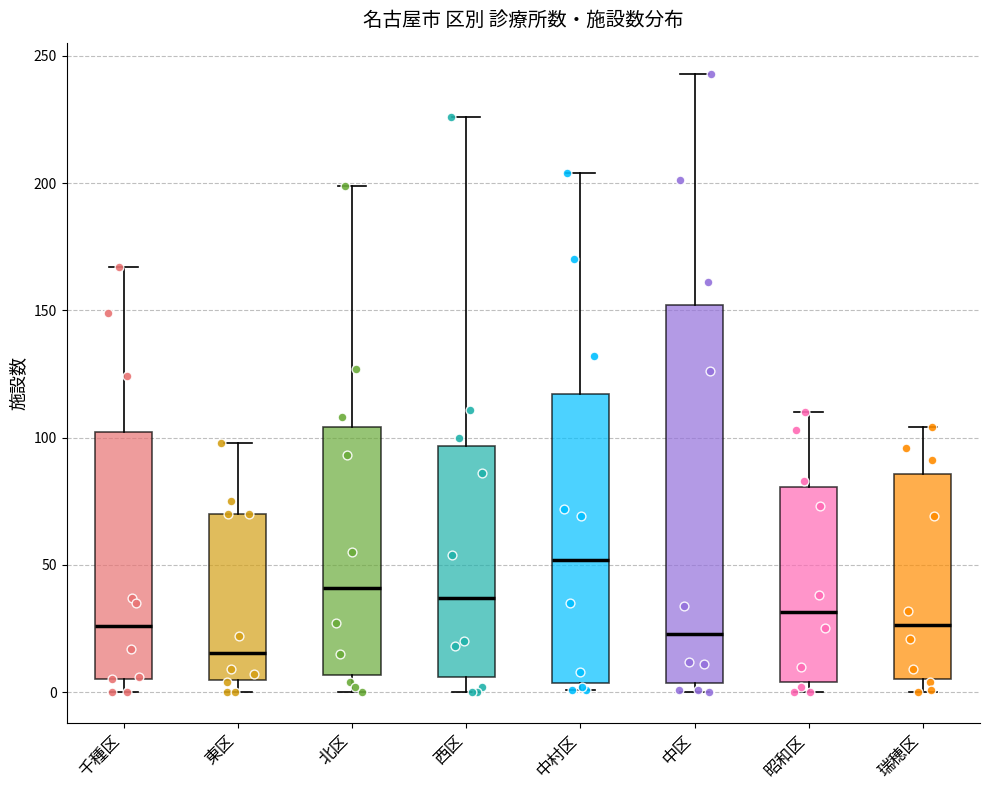

Which box's median line is the lowest?

東区